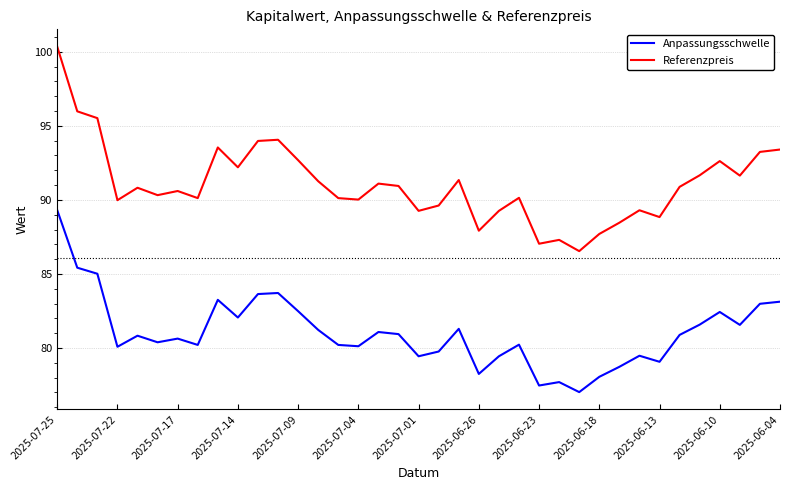

True or false: Referenzpreis and Anpassungsschwelle intersect in this chart.

False